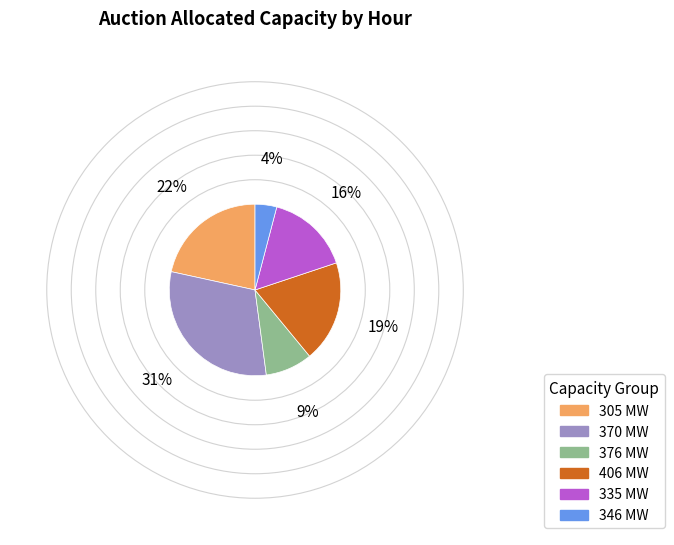

Is there any slice that represents more than half of the pie?

No